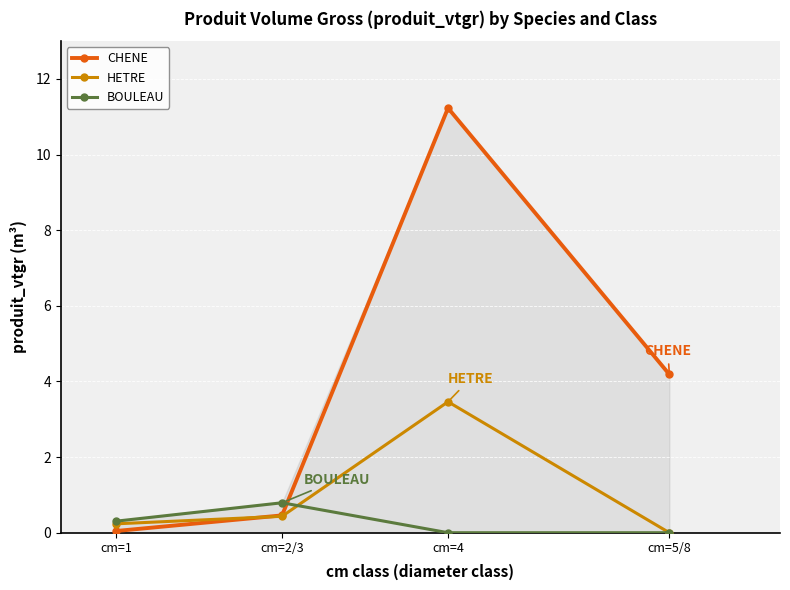

Rank the categories by CHENE value from highest to lowest.

cm=4, cm=5/8, cm=2/3, cm=1